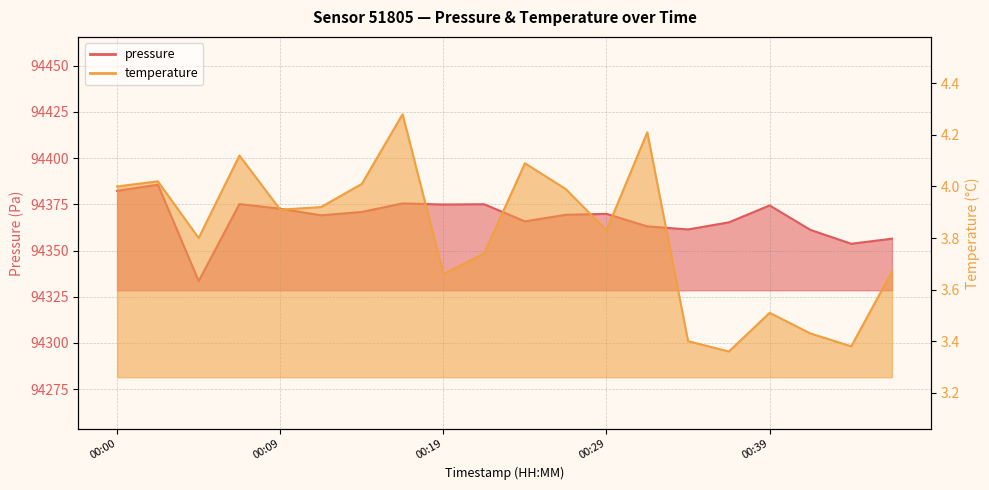

What is the difference between the temperature values at 00:00 and 00:09?

0.1